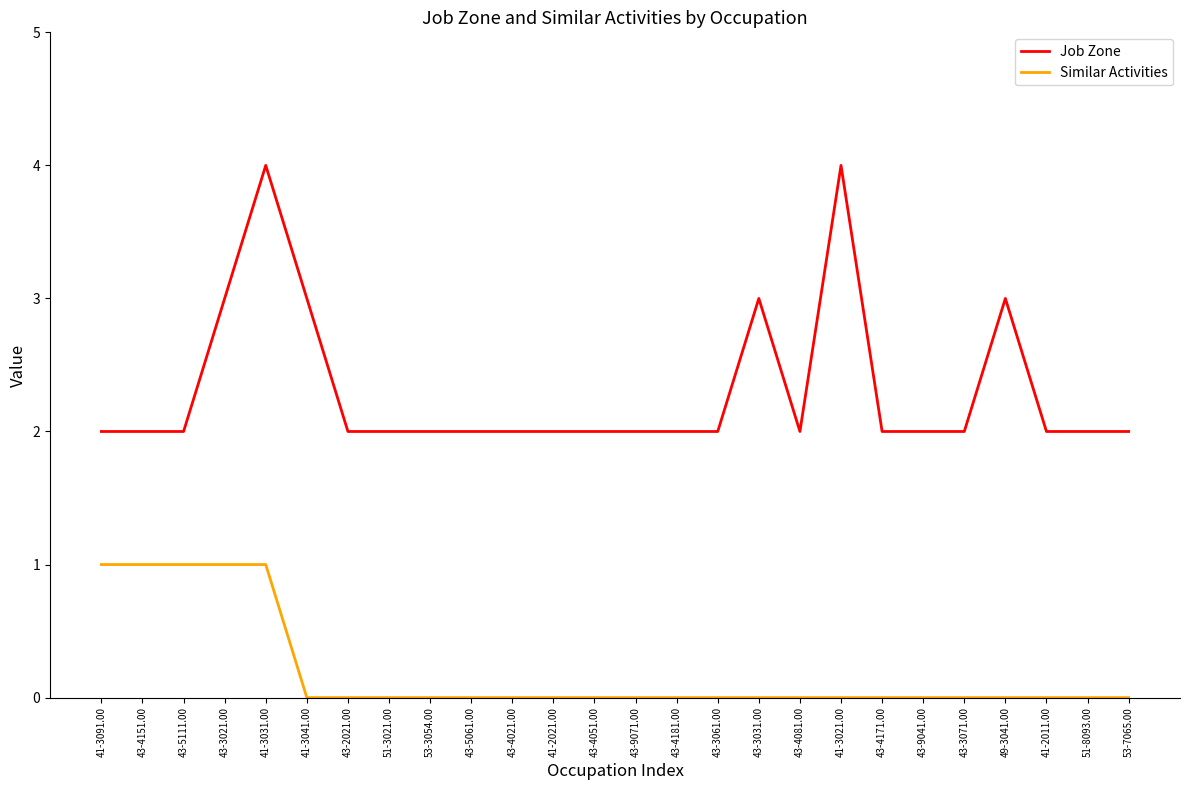

Reading left to right, transcribe all the data shown in this chart.

Job Zone: 41-3091.00=2	43-4151.00=2	43-5111.00=2	43-3021.00=3	41-3031.00=4	41-3041.00=3	43-2021.00=2	51-3021.00=2	53-3054.00=2	43-5061.00=2	43-4021.00=2	41-2021.00=2	43-4051.00=2	43-9071.00=2	43-4181.00=2	43-3061.00=2	43-3031.00=3	43-4081.00=2	41-3021.00=4	43-4171.00=2	43-9041.00=2	43-3071.00=2	49-3041.00=3	41-2011.00=2	51-8093.00=2	53-7065.00=2
Similar Activities: 41-3091.00=1	43-4151.00=1	43-5111.00=1	43-3021.00=1	41-3031.00=1	41-3041.00=0	43-2021.00=0	51-3021.00=0	53-3054.00=0	43-5061.00=0	43-4021.00=0	41-2021.00=0	43-4051.00=0	43-9071.00=0	43-4181.00=0	43-3061.00=0	43-3031.00=0	43-4081.00=0	41-3021.00=0	43-4171.00=0	43-9041.00=0	43-3071.00=0	49-3041.00=0	41-2011.00=0	51-8093.00=0	53-7065.00=0